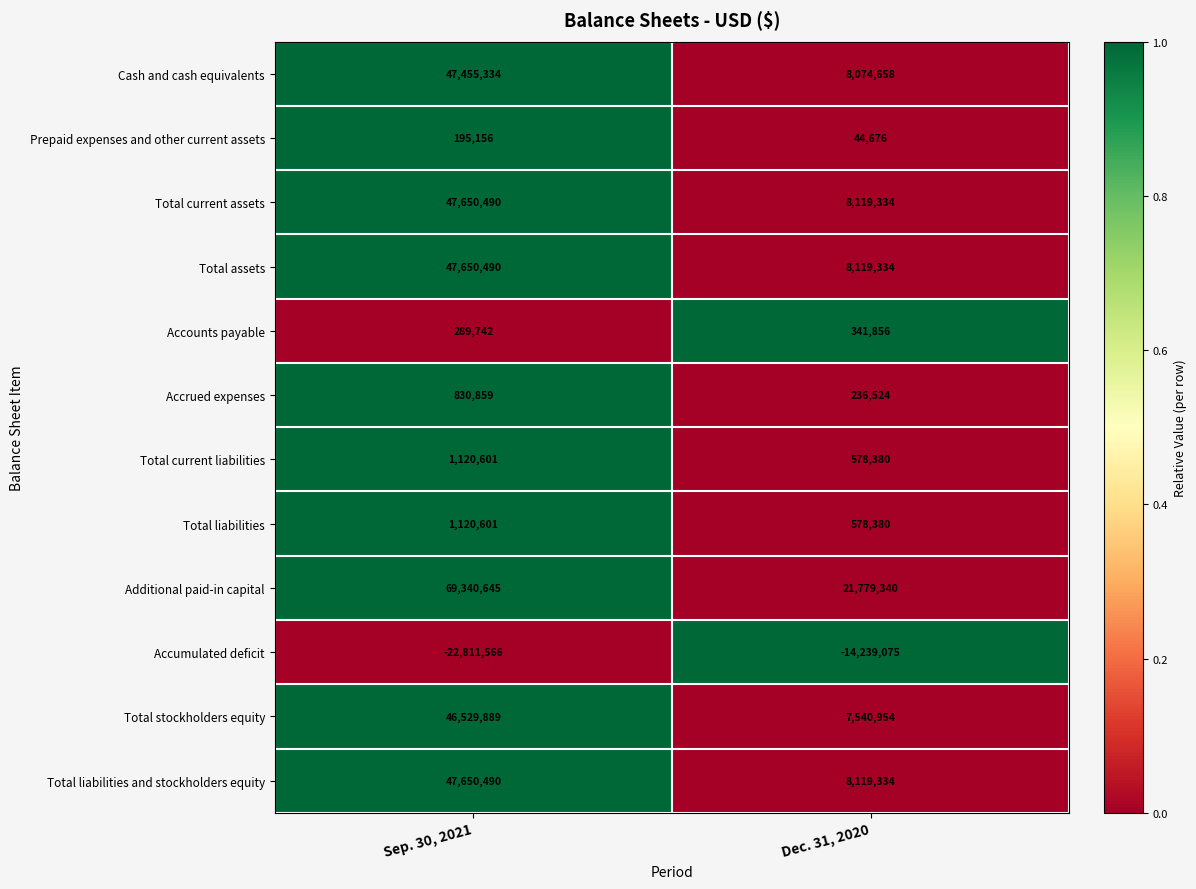

Which category has the highest value in the Cash and cash equivalents series?

Sep. 30, 2021